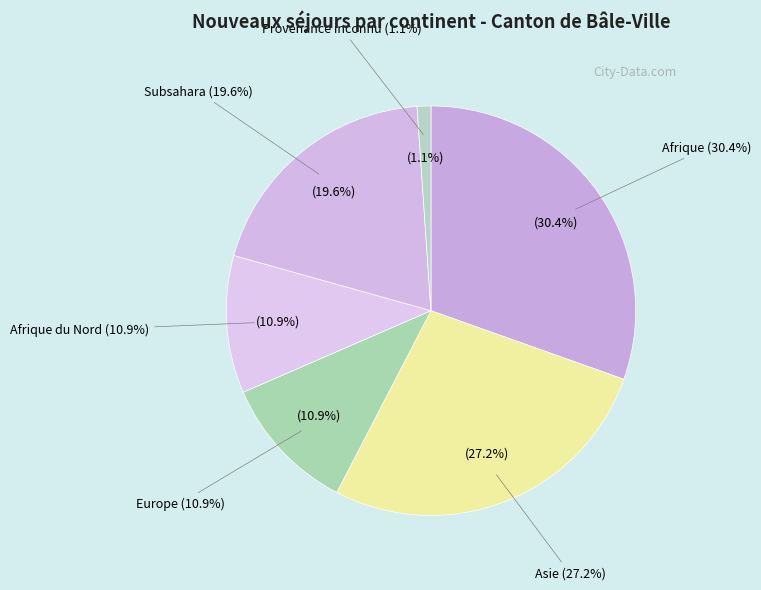

Which category has the smallest portion of the pie?

Provenance inconnu